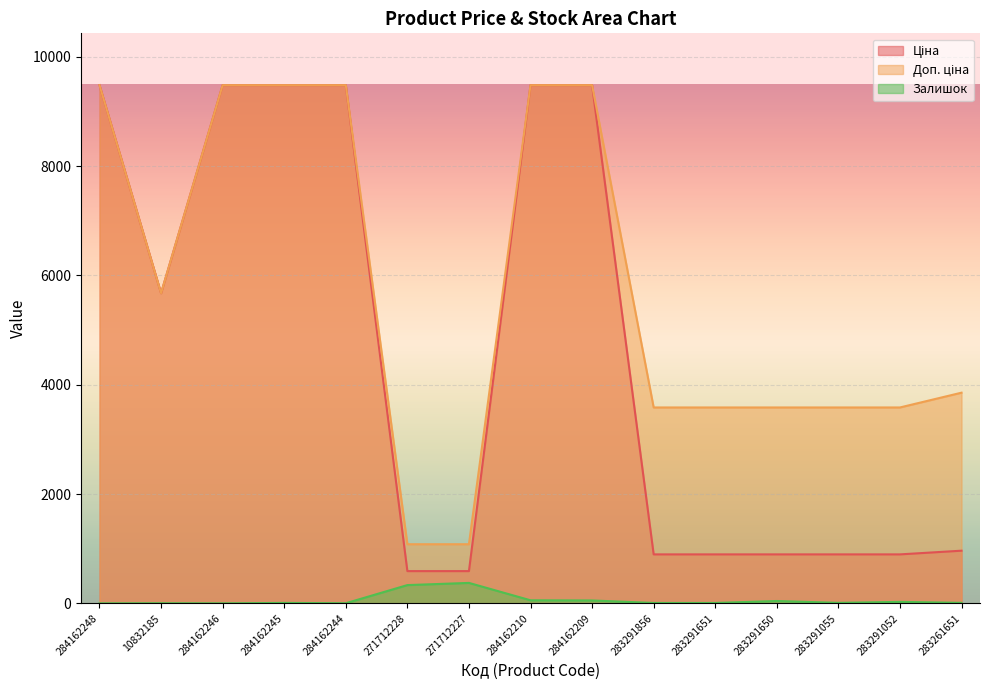

Reading left to right, list all the values displayed in this chart.

Ціна: 9480.1	5673.8	9480.1	9480.1	9480.1	589.9	589.9	9480.1	9480.1	895.9	895.9	895.9	895.9	895.9	963.5
Доп. ціна: 9480.1	5673.8	9480.1	9480.1	9480.1	1081.7	1081.7	9480.1	9480.1	3583.6	3583.6	3583.6	3583.6	3583.6	3854.0
Залишок: 0.0	2.0	0.0	8.0	2.0	334.0	374.0	56.0	53.0	7.0	7.0	43.0	9.0	27.0	9.0